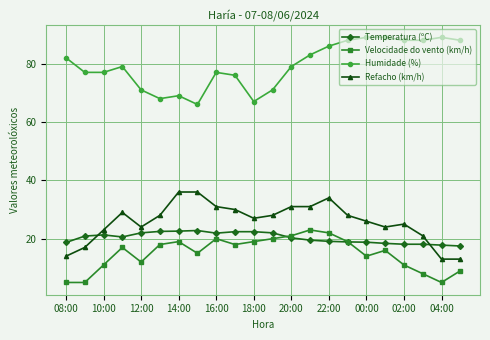

What is the minimum value for Refacho (km/h)?

13.0